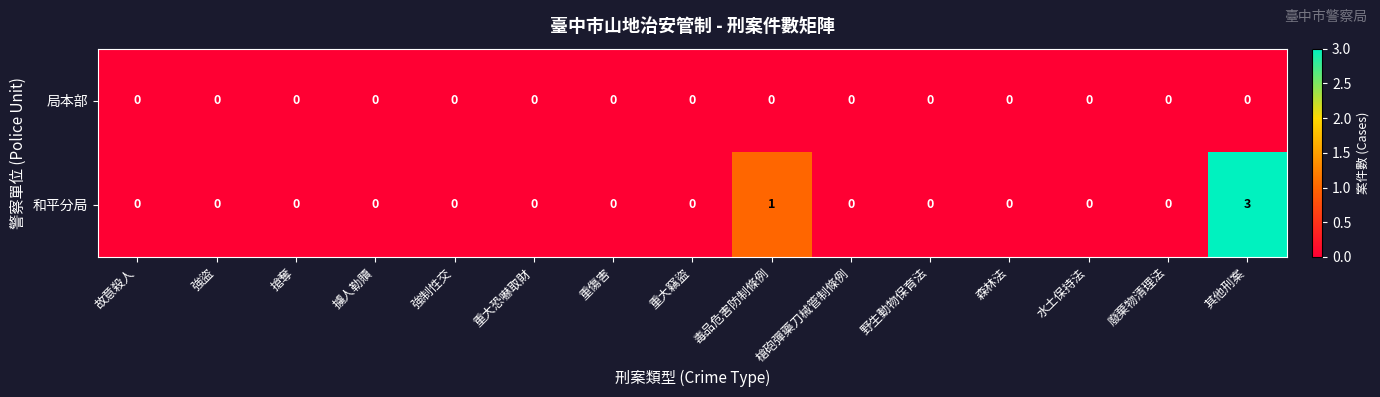

Which series has the largest total across all categories?

和平分局